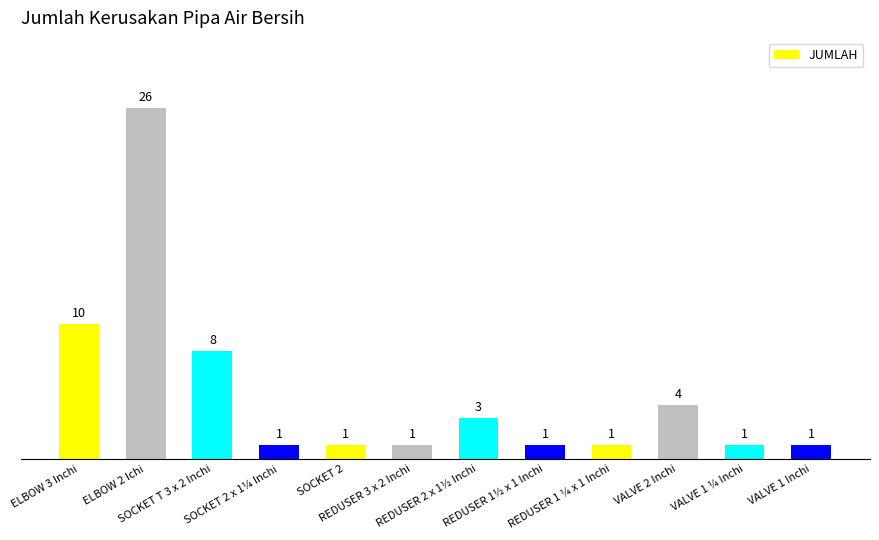

The chart shows a value of 2 at REDUSER 1 ¼ x 1 Inchi. True or false?

False